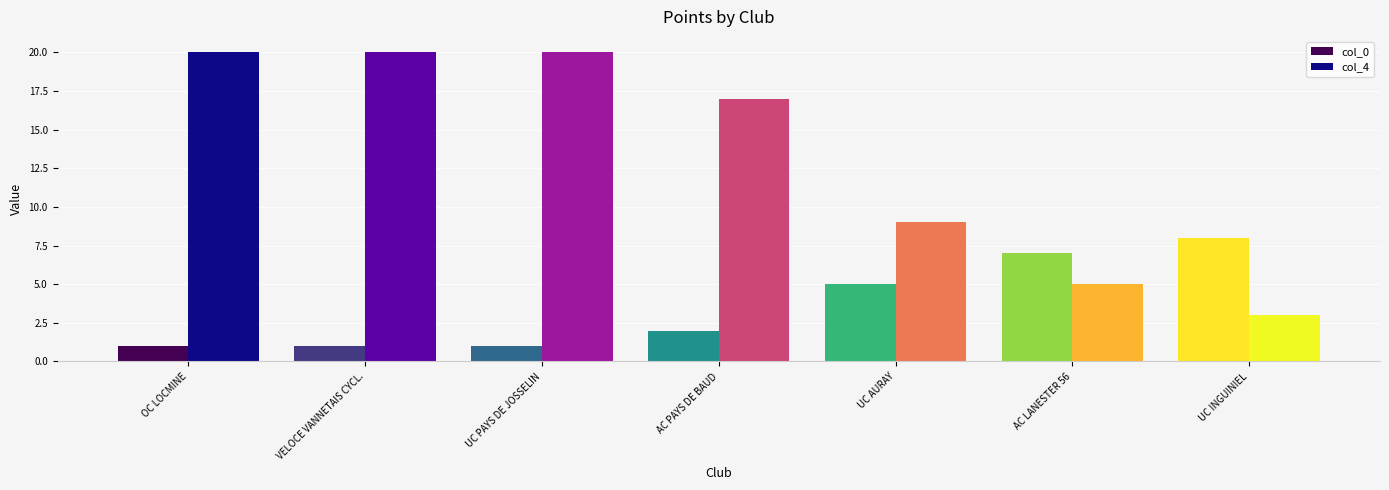

What is the difference between the second highest and minimum values in the col_0 series?

6